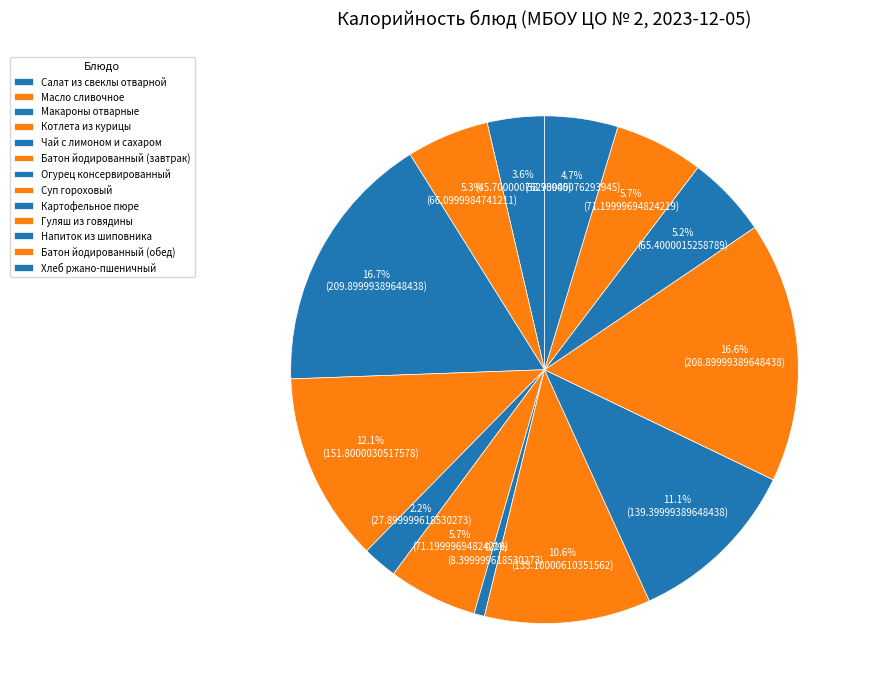

How many slices are in this pie chart?

13